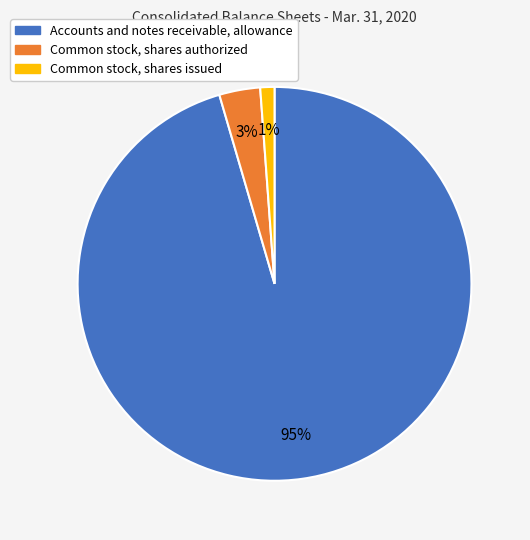

The Accounts and notes receivable, allowance slice represents 95% of the pie. True or false?

True